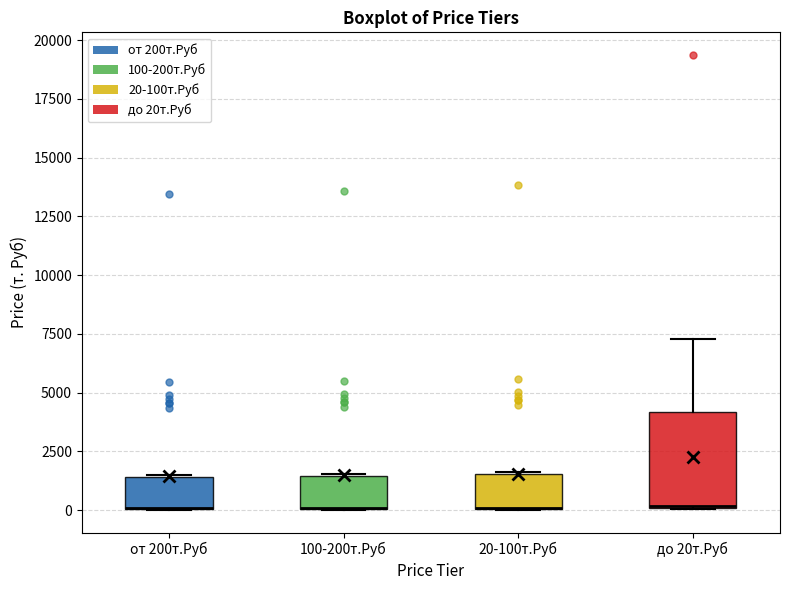

Reading left to right, read every box against the y-axis: the position of its median line, the range the box covers, and the ends of its whiskers. The values are not printed on the chart, so give them approximately, as read against the axis.

от 200т.Руб: median 0 (drawn on the box's lower edge), box 0 to 1500, whiskers 0 to 1500
100-200т.Руб: median 0 (drawn on the box's lower edge), box 0 to 1500, whiskers 0 to 1500
20-100т.Руб: median 0 (drawn on the box's lower edge), box 0 to 1500, whiskers 0 to 1500
до 20т.Руб: median 0, box 0 to 4000, whiskers 0 to 7500